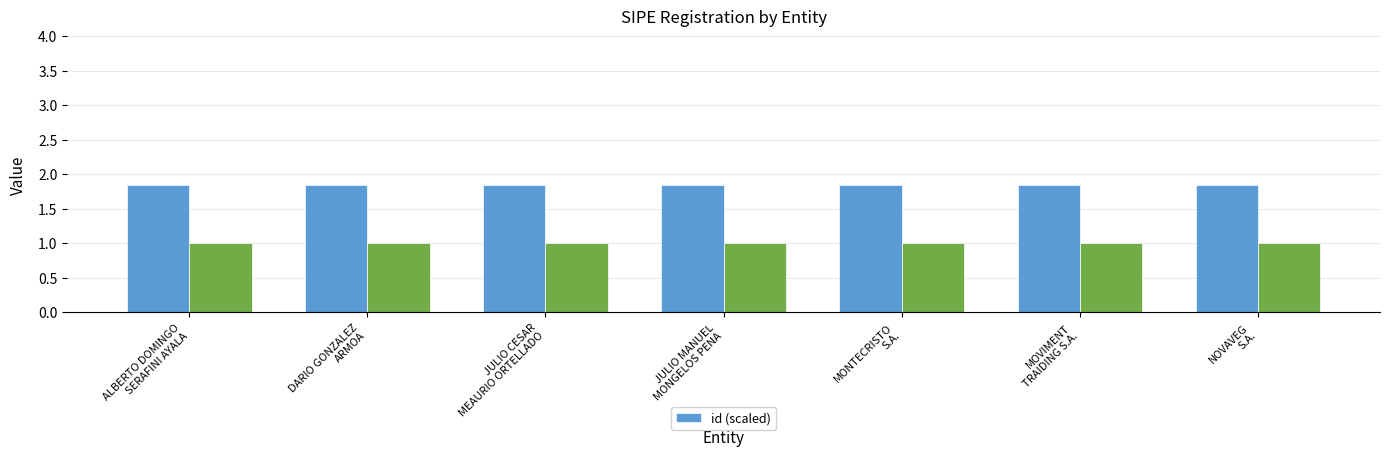

What is the sum of all id (scaled) values?

12.9